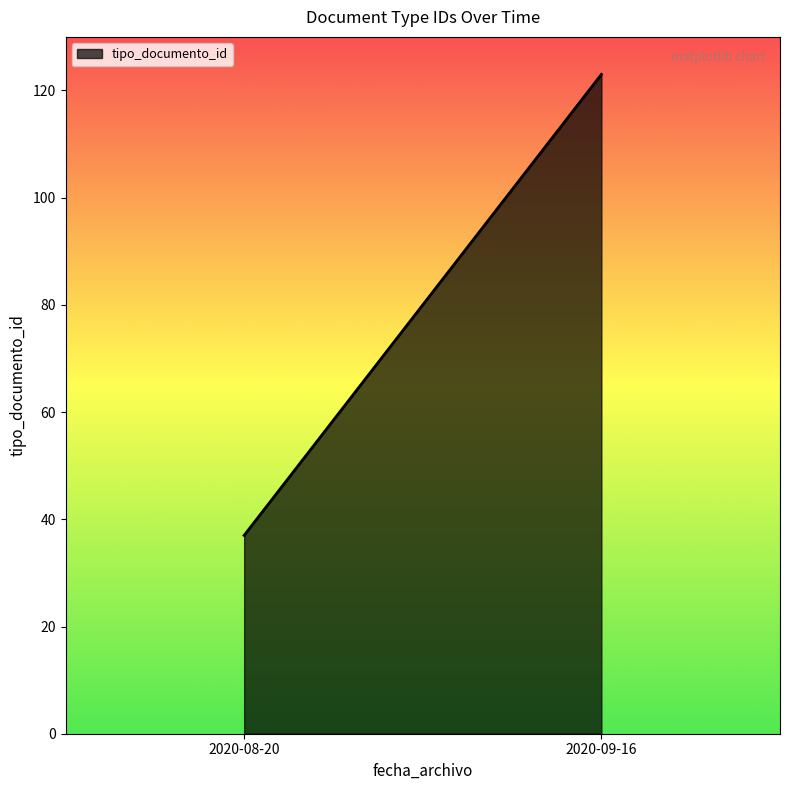

Does the chart have visible grid lines?

No